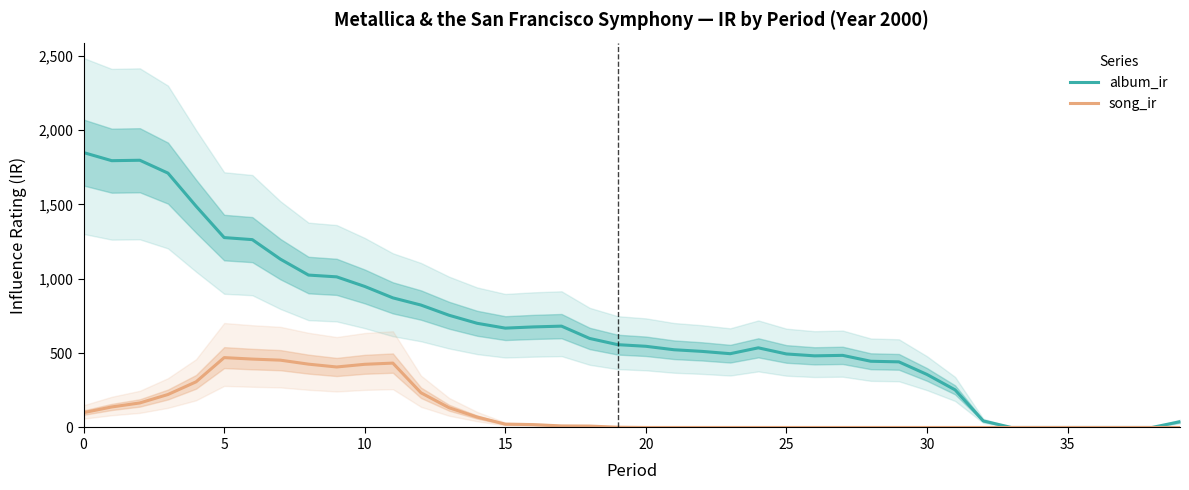

At how many categories does at least one series exceed 415?

30